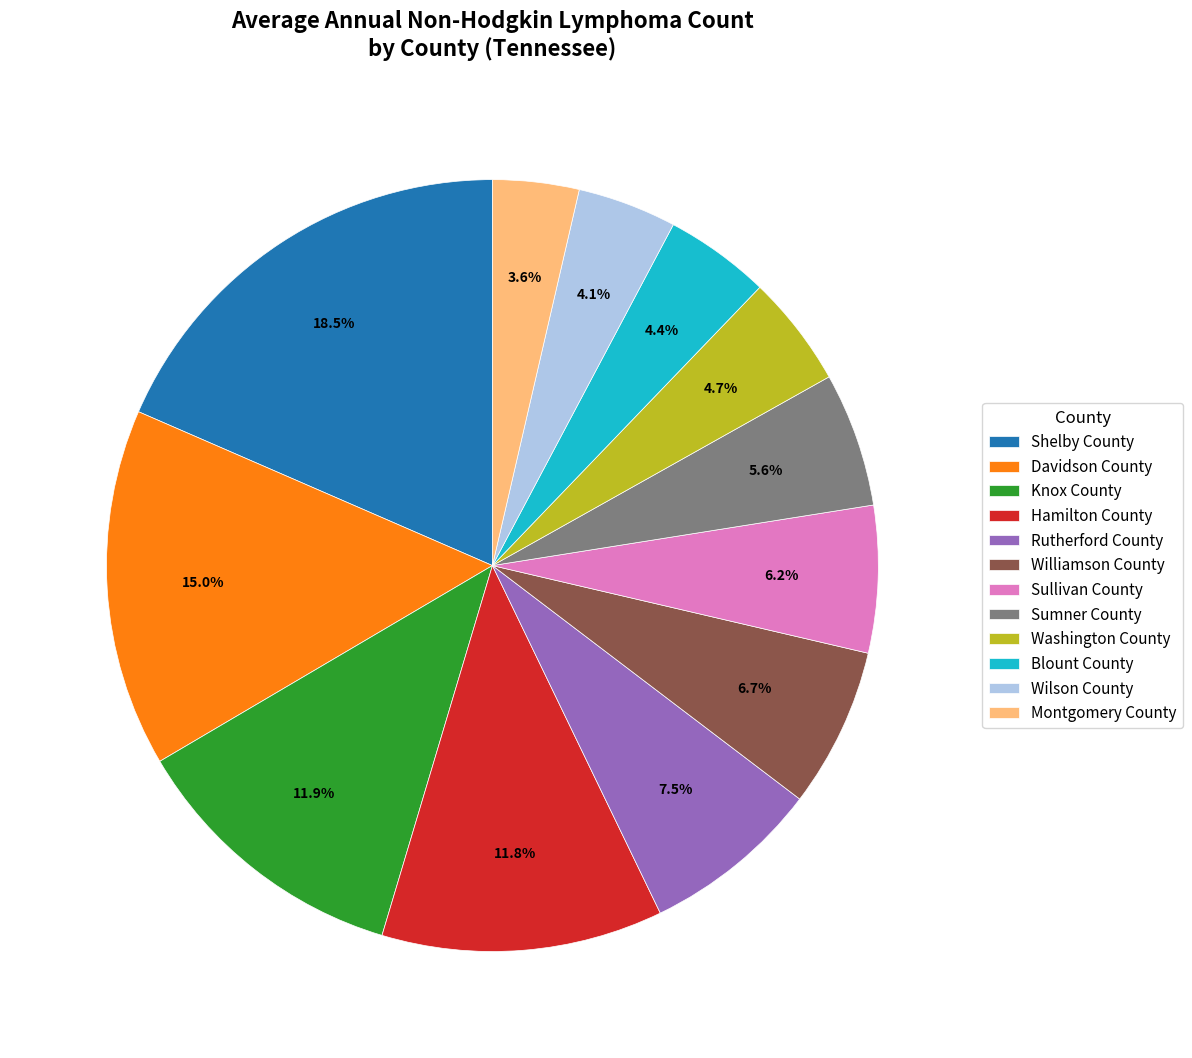

What is the largest slice in the pie chart?

Shelby County